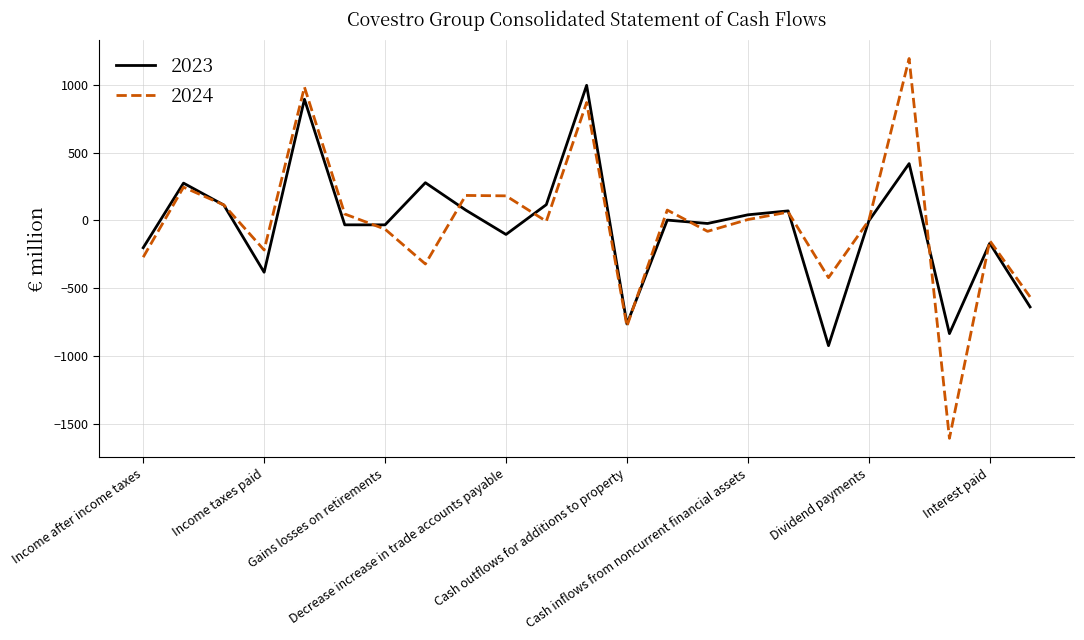

What is the highest value of the 2023 series?

997